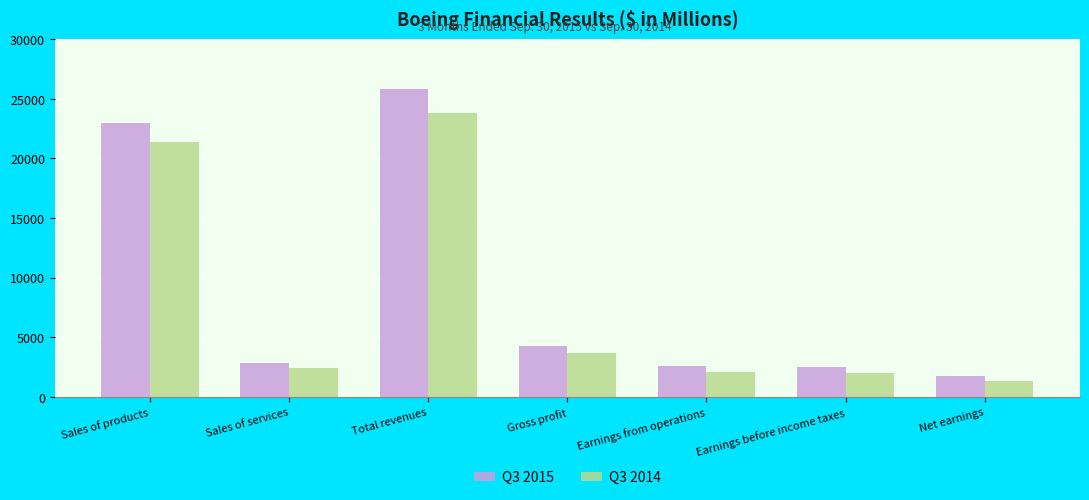

Is it true that Q3 2015 equals 25849 at Total revenues?

True